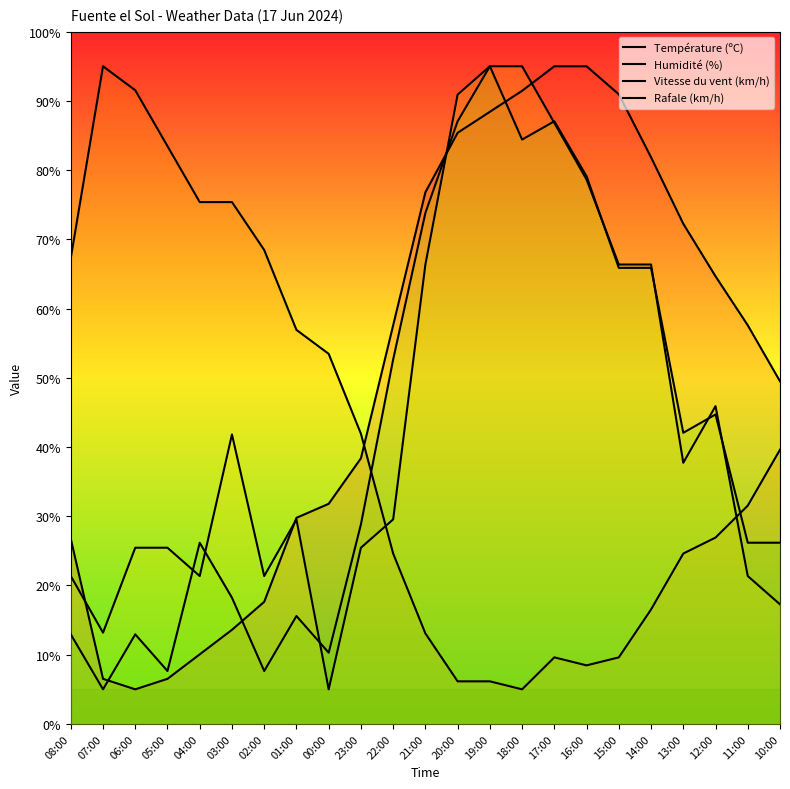

Which has a higher value, 11:00 or 19:00?

19:00